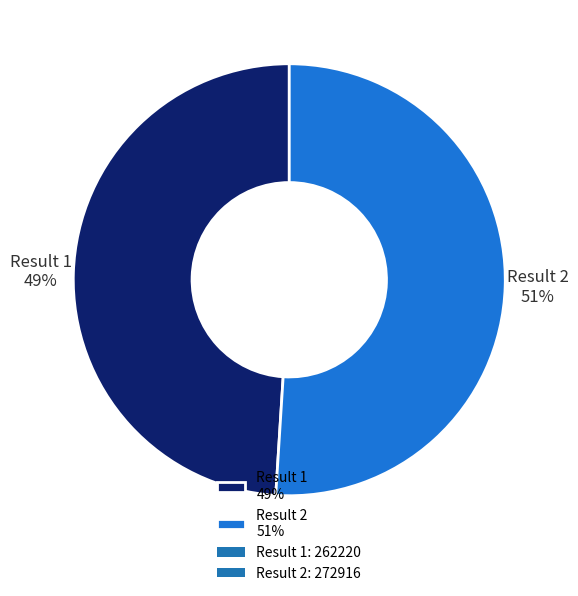

True or false: Result 2 51% accounts for 51% of the total.

True